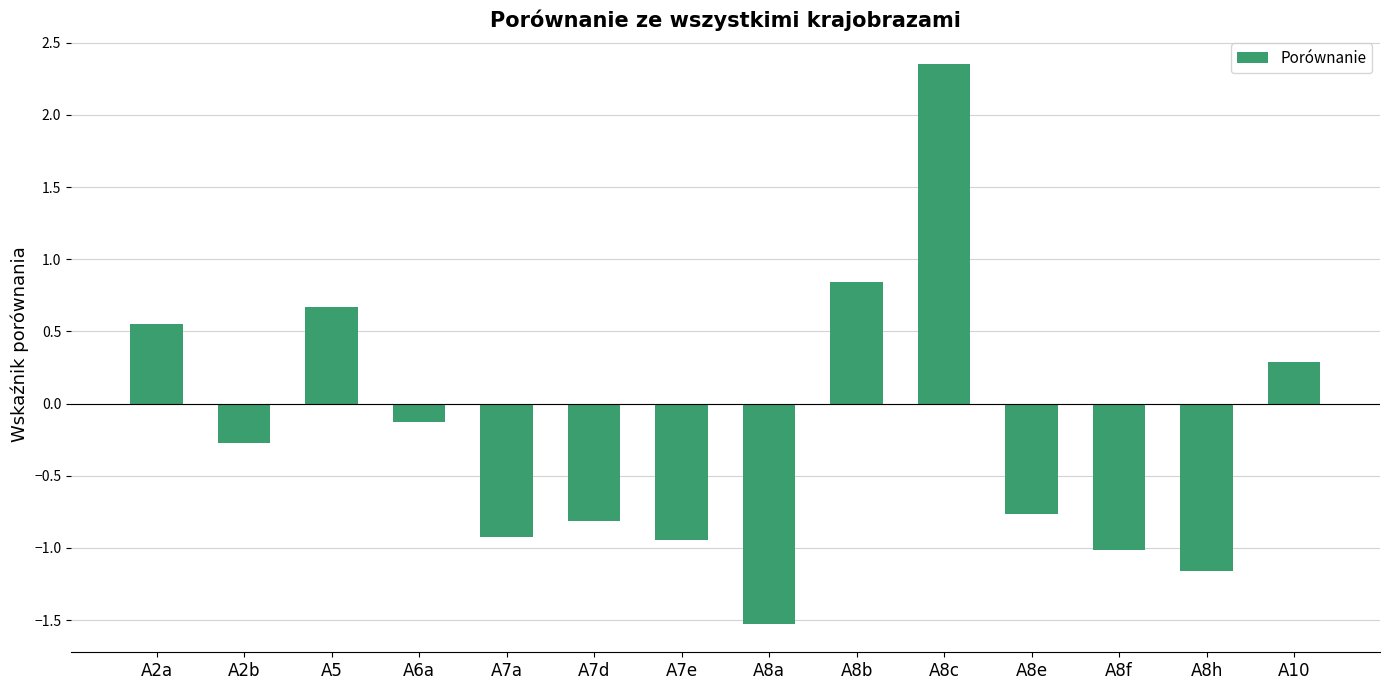

What is the difference between the maximum and minimum values?

3.9